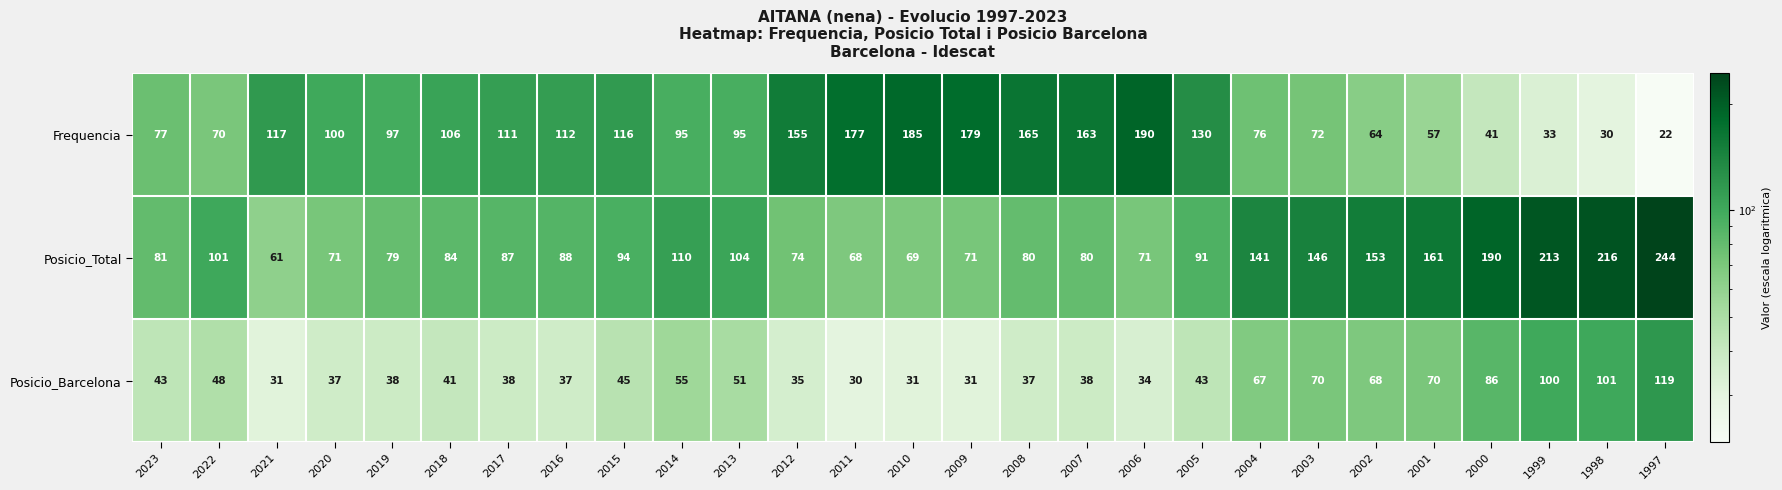

Which series has the largest range (max minus min)?

Posicio_Total